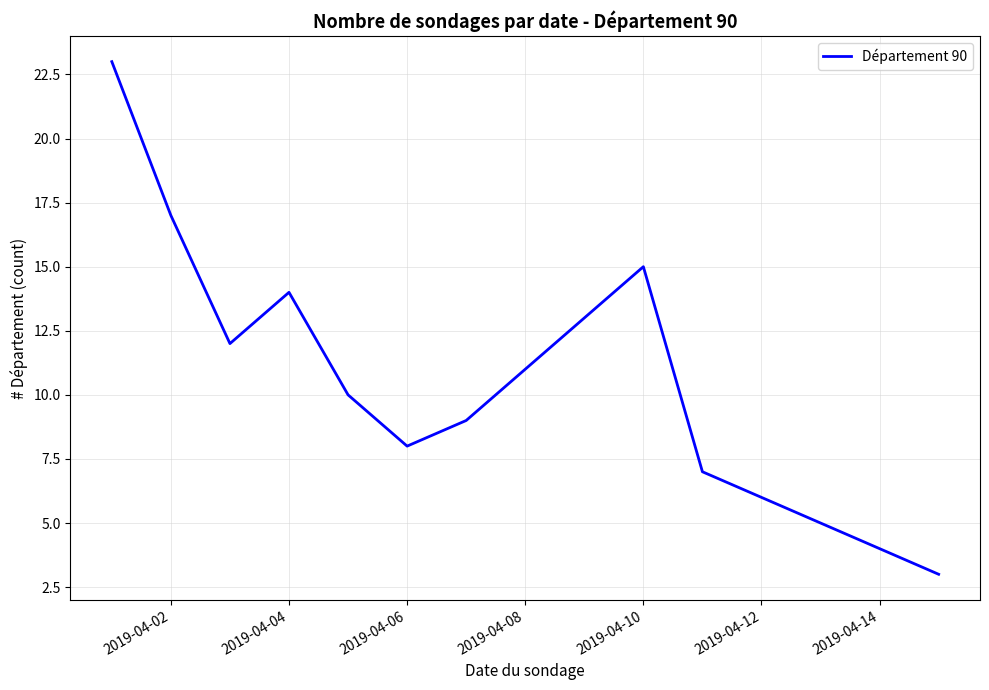

What is the difference between the maximum and minimum values?

20